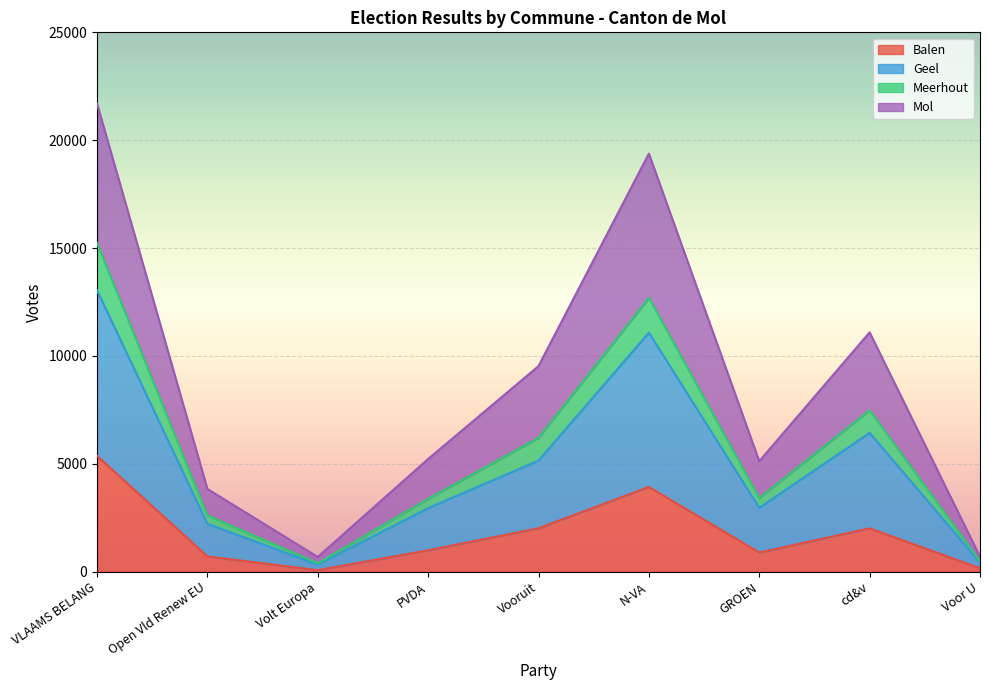

What is the total value across all series at cd&v?

11093